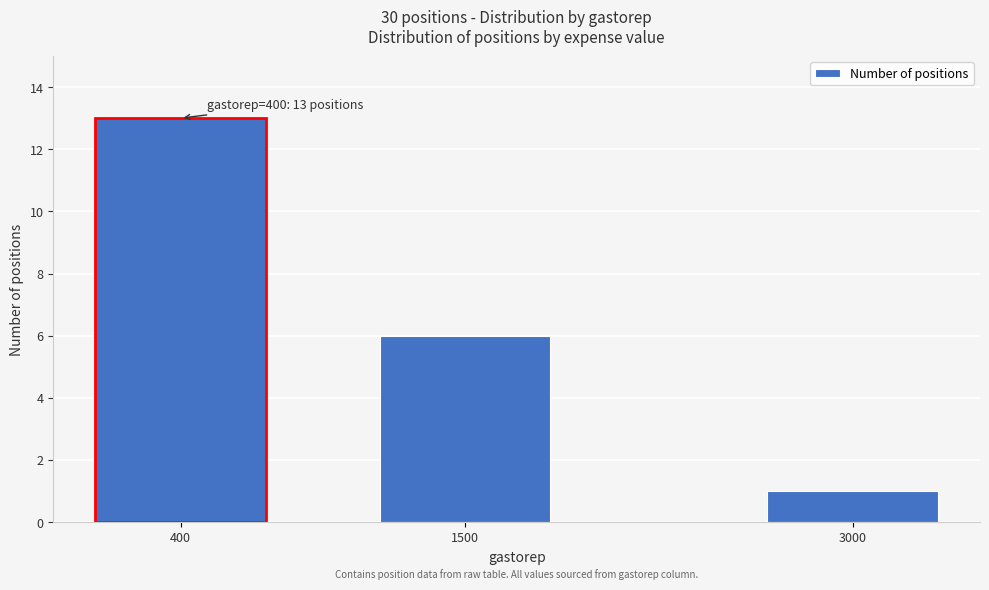

Reading left to right, list all the values displayed in this chart.

400=13	1500=6	3000=1